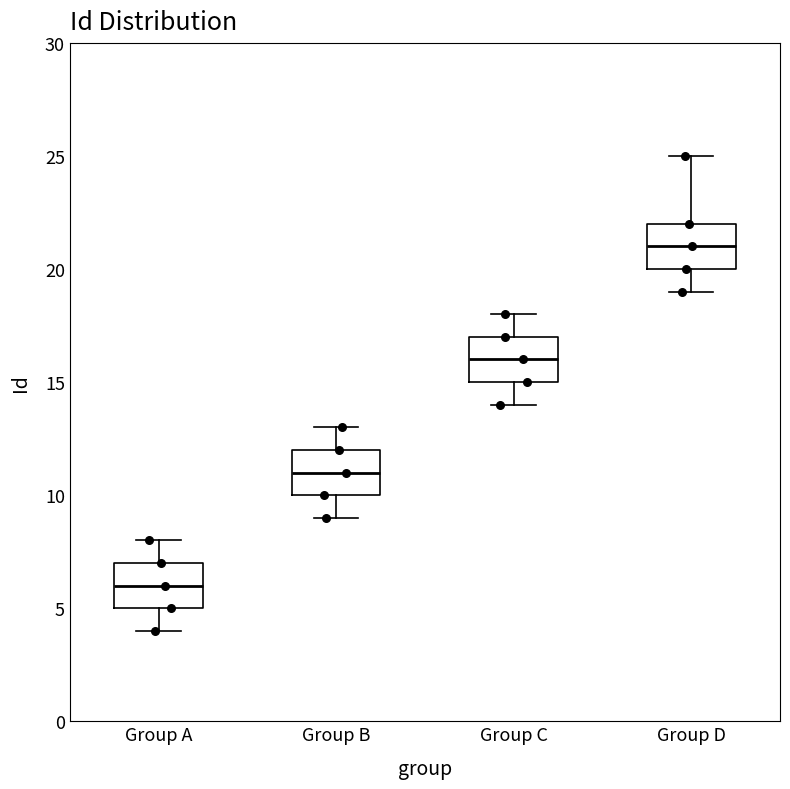

Reading left to right, transcribe this box plot: for each box, give where its median line is, the range the box spans, and where its two whiskers end, as read against the y-axis. The values are not printed on the chart, so give them approximately, as read against the axis.

Group A: median 6, box 5 to 7, whiskers 4 to 8
Group B: median 11, box 10 to 12, whiskers 9 to 13
Group C: median 16, box 15 to 17, whiskers 14 to 18
Group D: median 21, box 20 to 22, whiskers 19 to 25